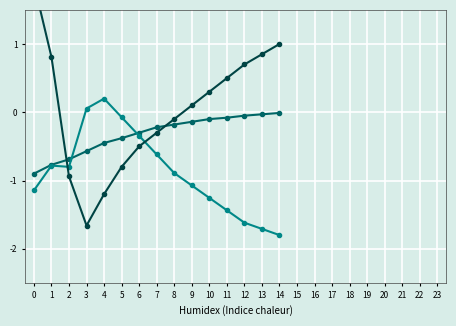

Reading left to right, list all the values displayed in this chart.

temperature: -0.9	-0.8	-0.7	-0.6	-0.5	-0.4	-0.3	-0.2	-0.2	-0.1	-0.1	-0.1	-0.1	-0.0	-0.0
humidity: -1.1	-0.8	-0.8	0.1	0.2	-0.1	-0.3	-0.6	-0.9	-1.1	-1.3	-1.4	-1.6	-1.7	-1.8
pressure_norm: 1.9	0.8	-0.9	-1.7	-1.2	-0.8	-0.5	-0.3	-0.1	0.1	0.3	0.5	0.7	0.8	1.0